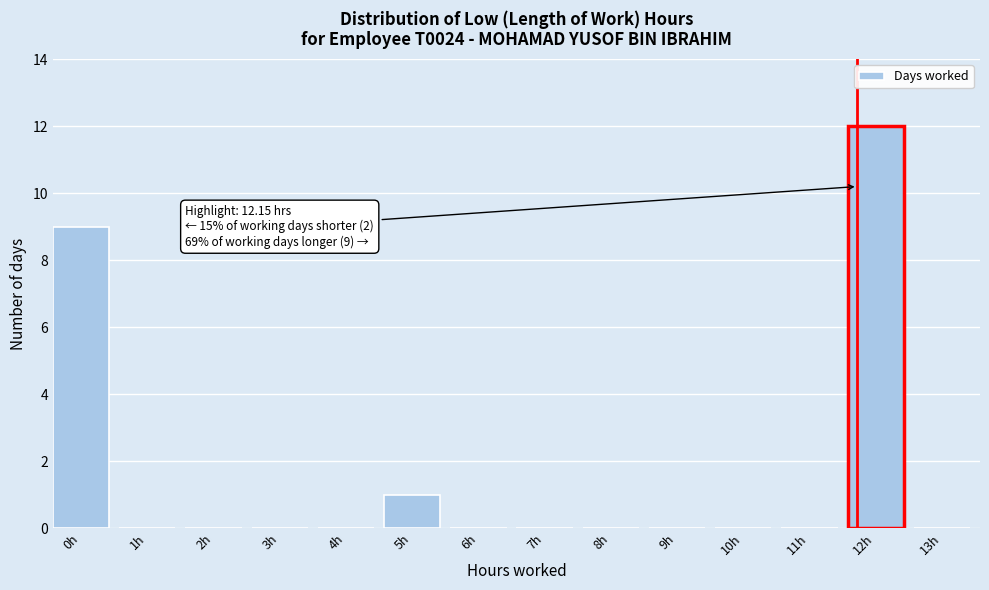

Reading right to left, list all the values displayed in this chart.

13h=0	12h=12	11h=0	10h=0	9h=0	8h=0	7h=0	6h=0	5h=1	4h=0	3h=0	2h=0	1h=0	0h=9